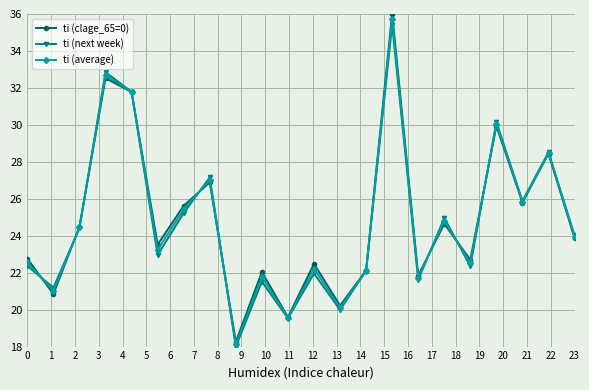

What are all the series names shown in the legend?

ti (clage_65=0), ti (next week), ti (average)